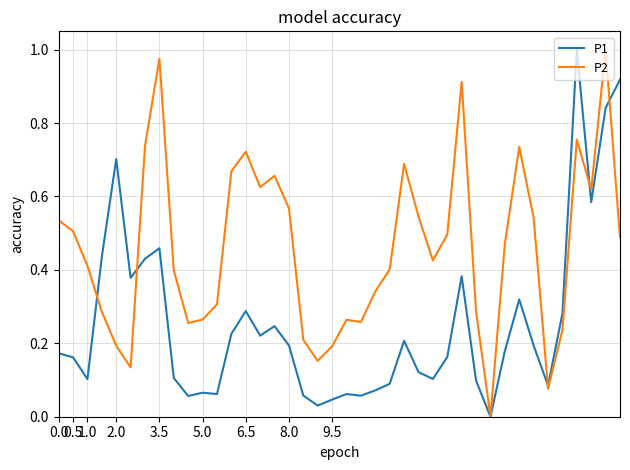

Which series has the largest total across all categories?

P2